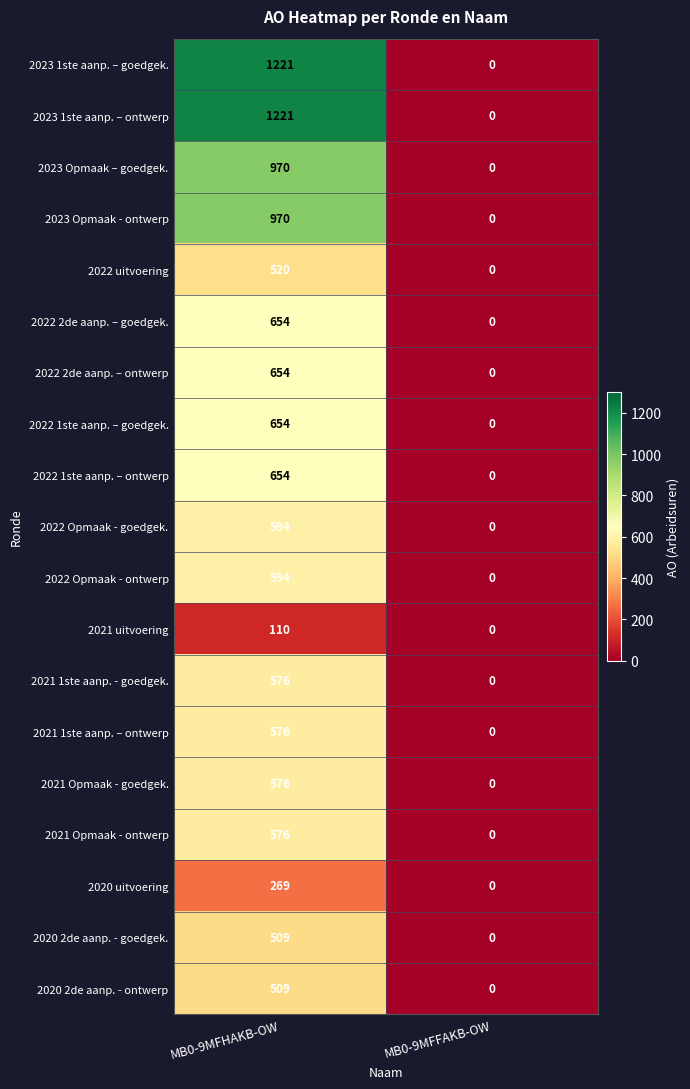

Rank the categories by 2021 Opmaak - ontwerp value from highest to lowest.

MB0-9MFHAKB-OW, MB0-9MFFAKB-OW